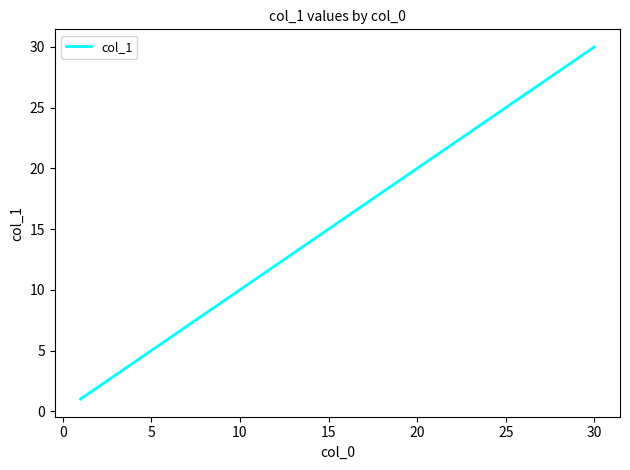

What is the greatest value displayed?

30